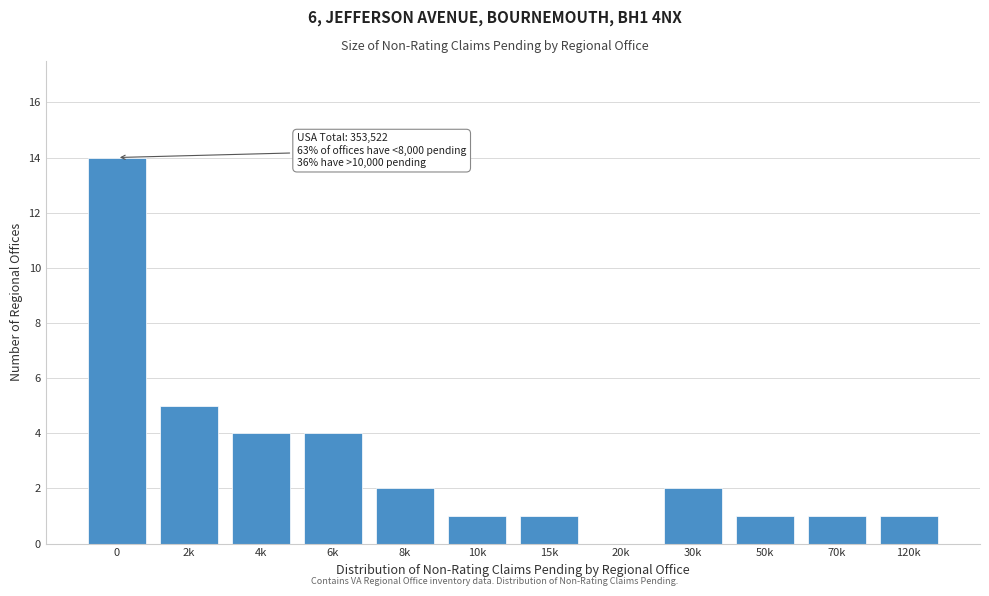

Reading left to right, what are all the values shown in this chart?

0=14	2k=5	4k=4	6k=4	8k=2	10k=1	15k=1	20k=0	30k=2	50k=1	70k=1	120k=1